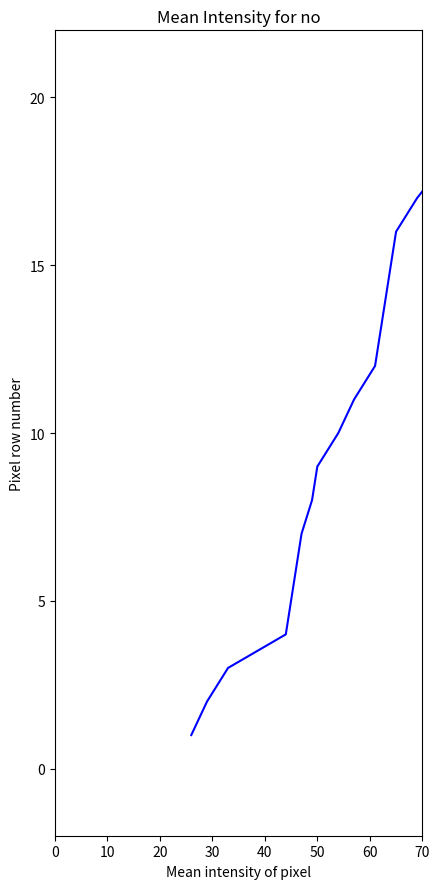

What is the maximum value shown in the chart?

20